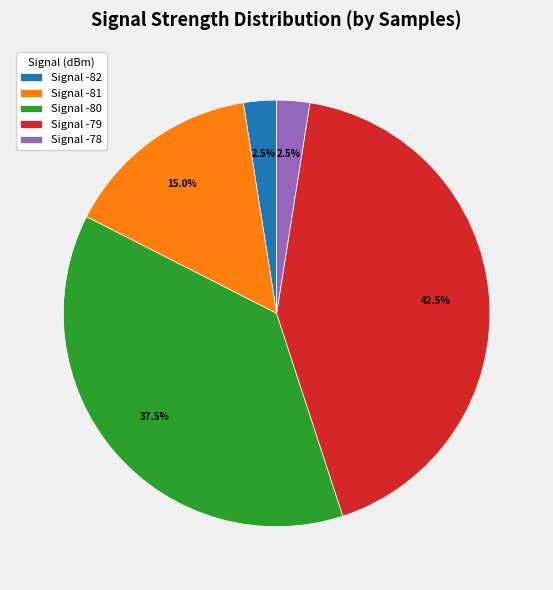

How many segments does this pie chart have?

5